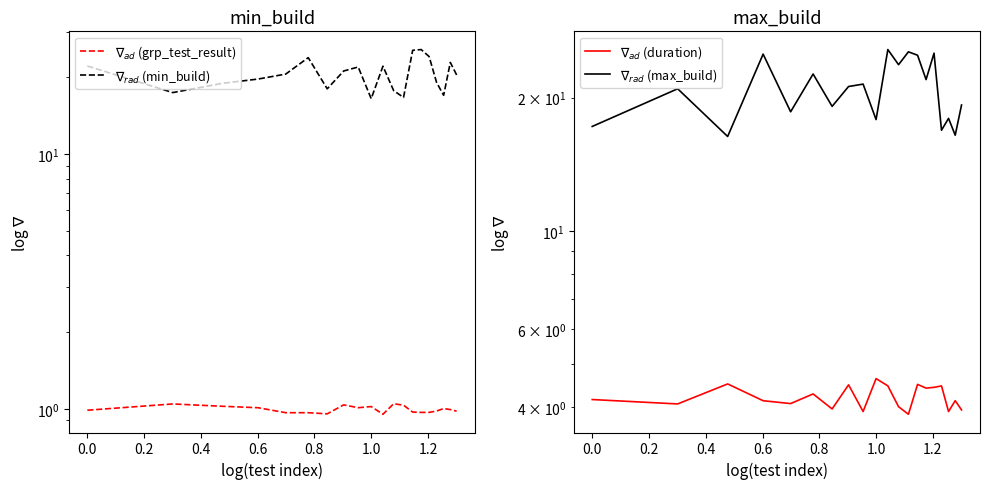

Is the value of $\nabla_{rad}$ (min_build) at 0.8 greater than the value of $\nabla_{ad}$ (duration) at 1.2?

Yes